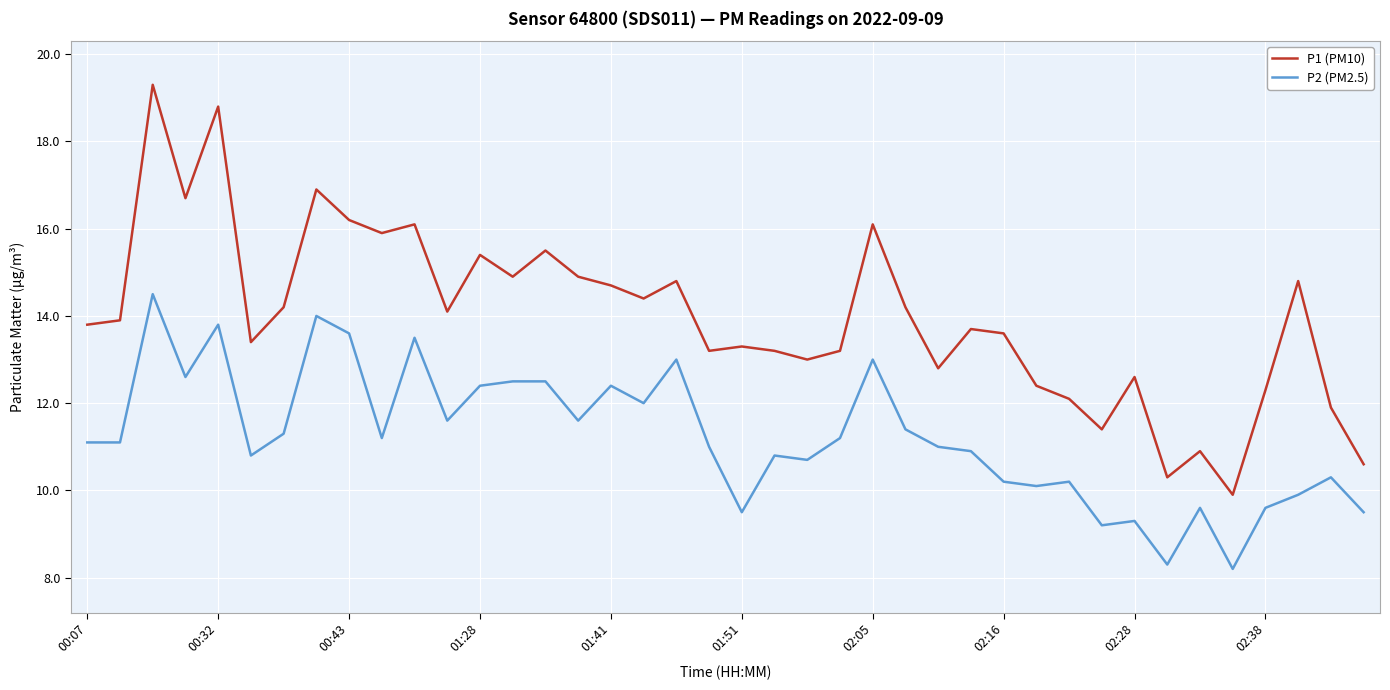

Reading left to right, extract all data points from this chart.

P1 (PM10): 13.8	13.9	19.3	16.7	18.8	13.4	14.2	16.9	16.2	15.9	16.1	14.1	15.4	14.9	15.5	14.9	14.7	14.4	14.8	13.2	13.3	13.2	13.0	13.2	16.1	14.2	12.8	13.7	13.6	12.4	12.1	11.4	12.6	10.3	10.9	9.9	12.3	14.8	11.9	10.6
P2 (PM2.5): 11.1	11.1	14.5	12.6	13.8	10.8	11.3	14.0	13.6	11.2	13.5	11.6	12.4	12.5	12.5	11.6	12.4	12.0	13.0	11.0	9.5	10.8	10.7	11.2	13.0	11.4	11.0	10.9	10.2	10.1	10.2	9.2	9.3	8.3	9.6	8.2	9.6	9.9	10.3	9.5